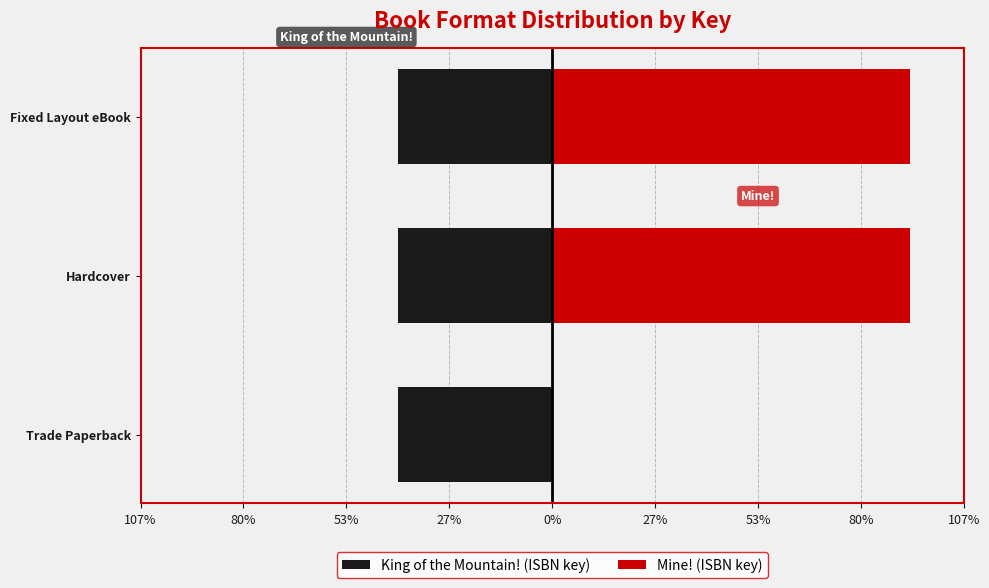

What is the sum of all Mine! (ISBN key) values?

185.5